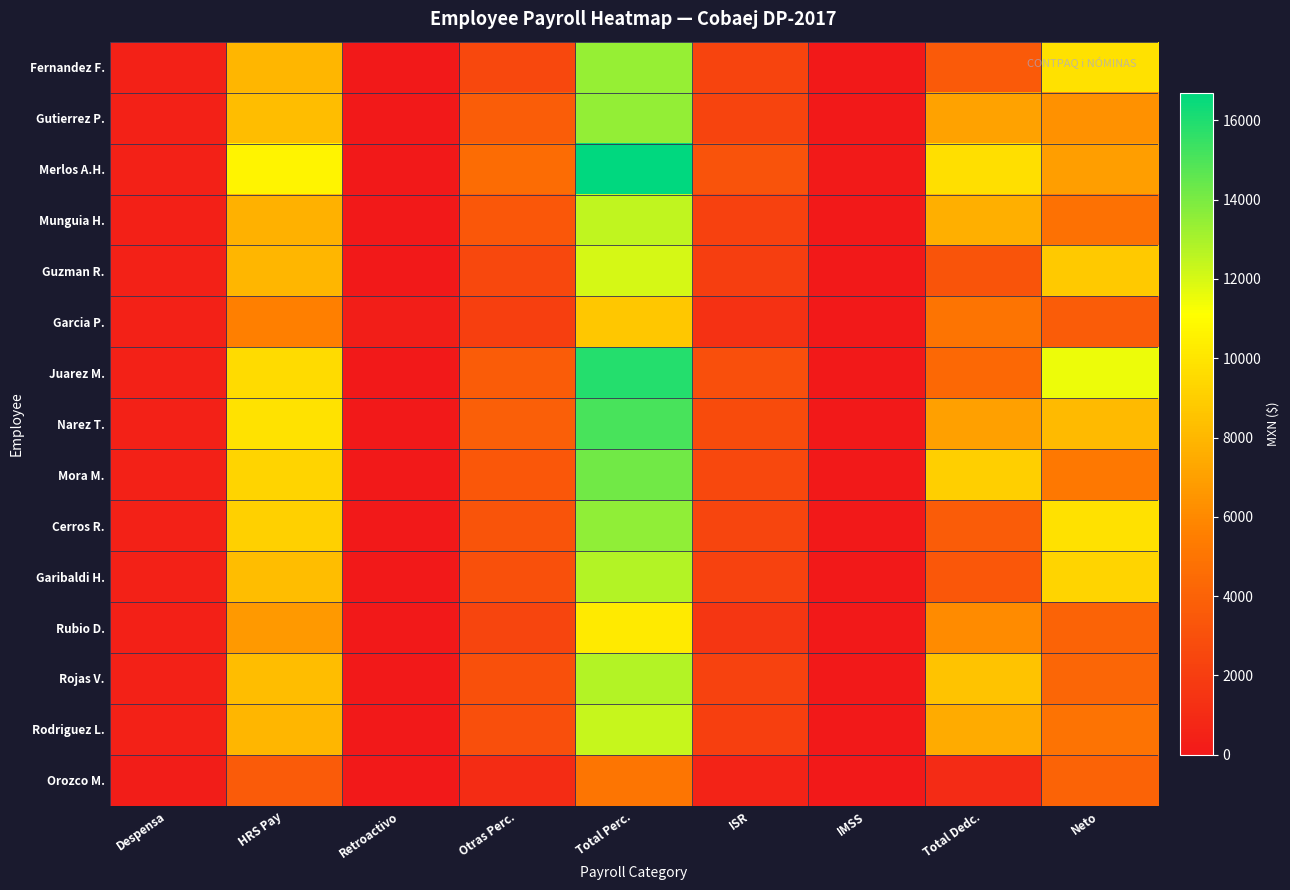

Rank the series at Otras Perc. from lowest to highest value.

Orozco M., Garcia P., Rubio D., Fernandez F., Guzman R., Rodriguez L., Garibaldi H., Rojas V., Cerros R., Munguia H., Mora M., Juarez M., Gutierrez P., Narez T., Merlos A.H.